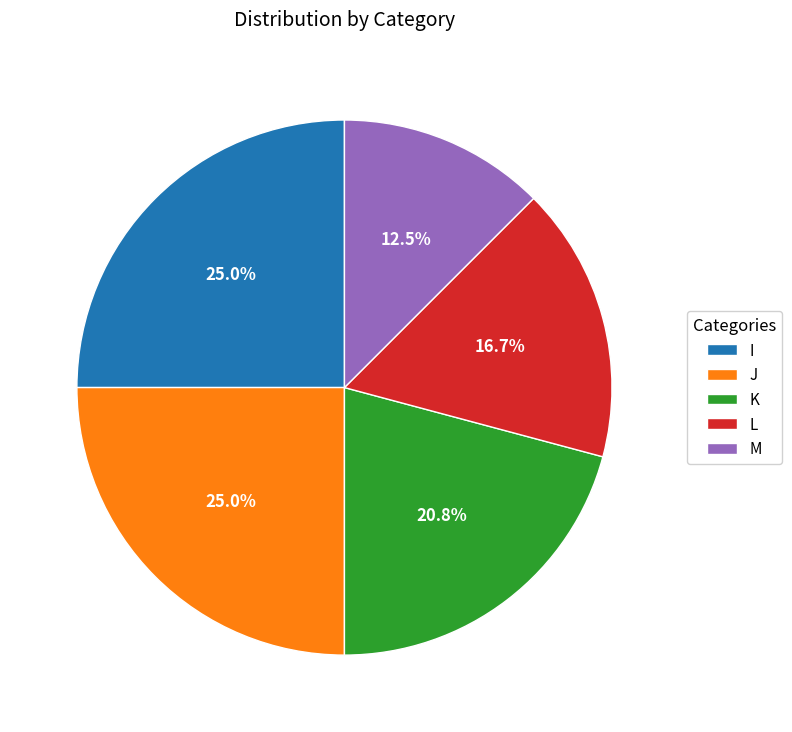

To the nearest percent, what percentage of the pie is J?

25%